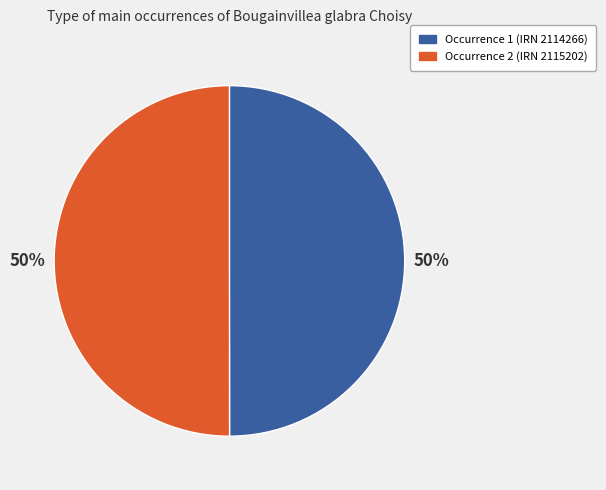

What is the ratio of the value at Occurrence 2 (IRN 2115202) to the value at Occurrence 1 (IRN 2114266)?

1.0